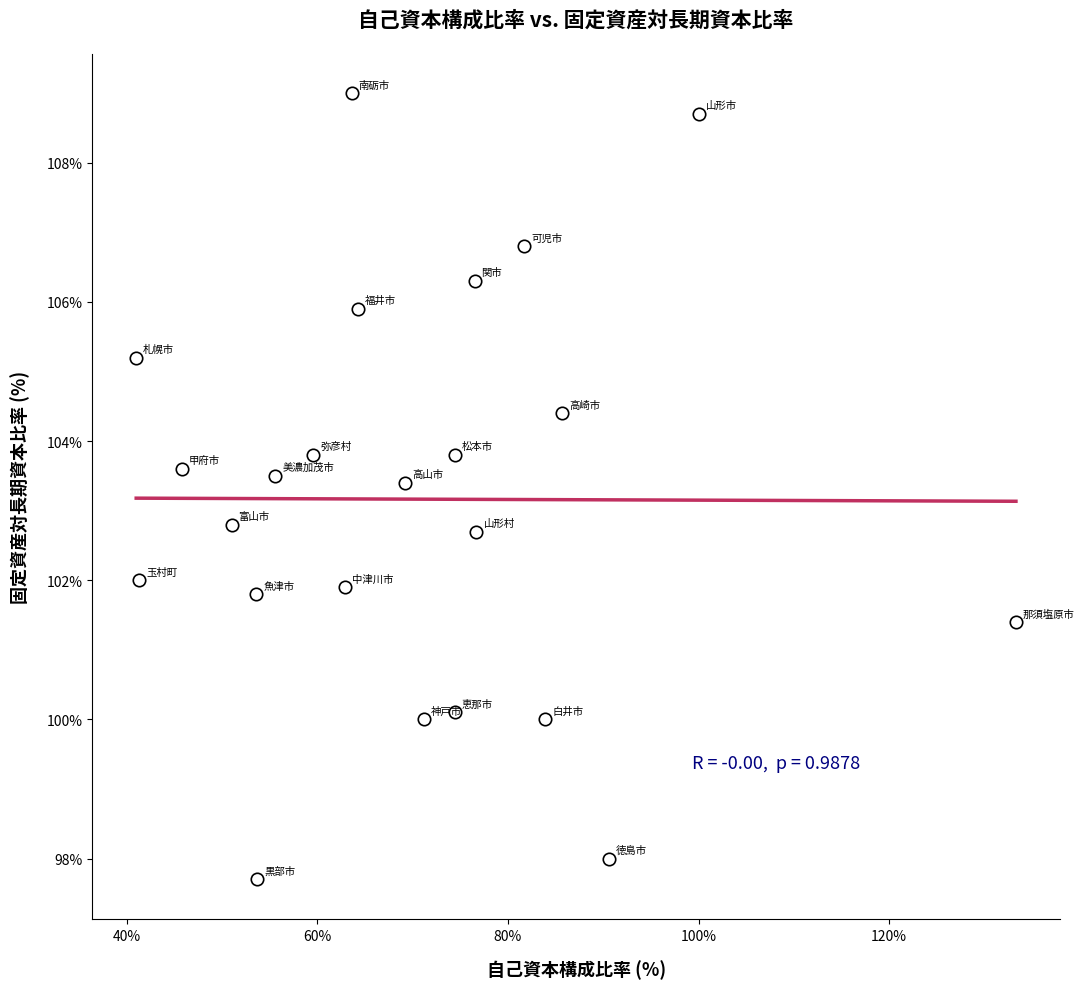

What is the range of X values (max minus min)?

92.3